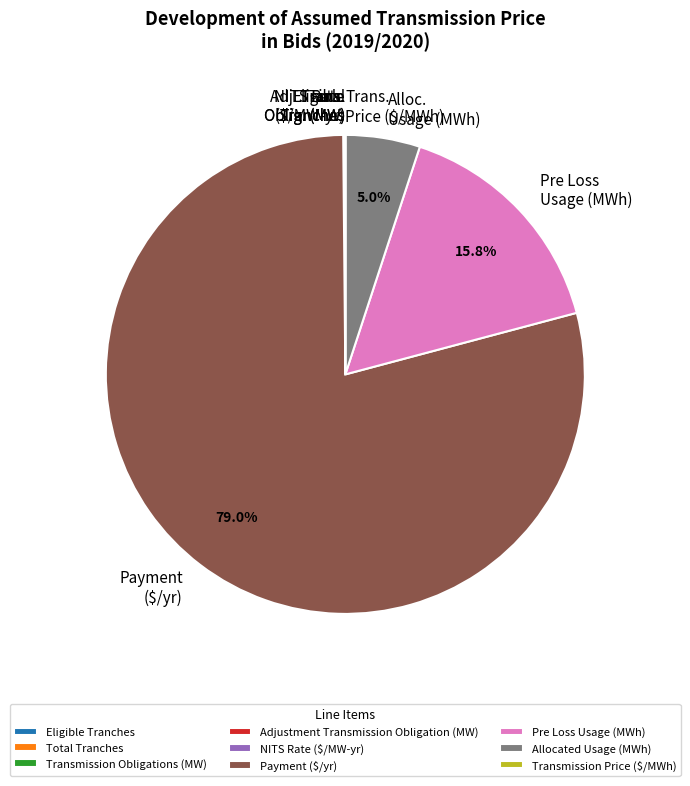

The Payment ($/yr) slice represents 87% of the pie. True or false?

False